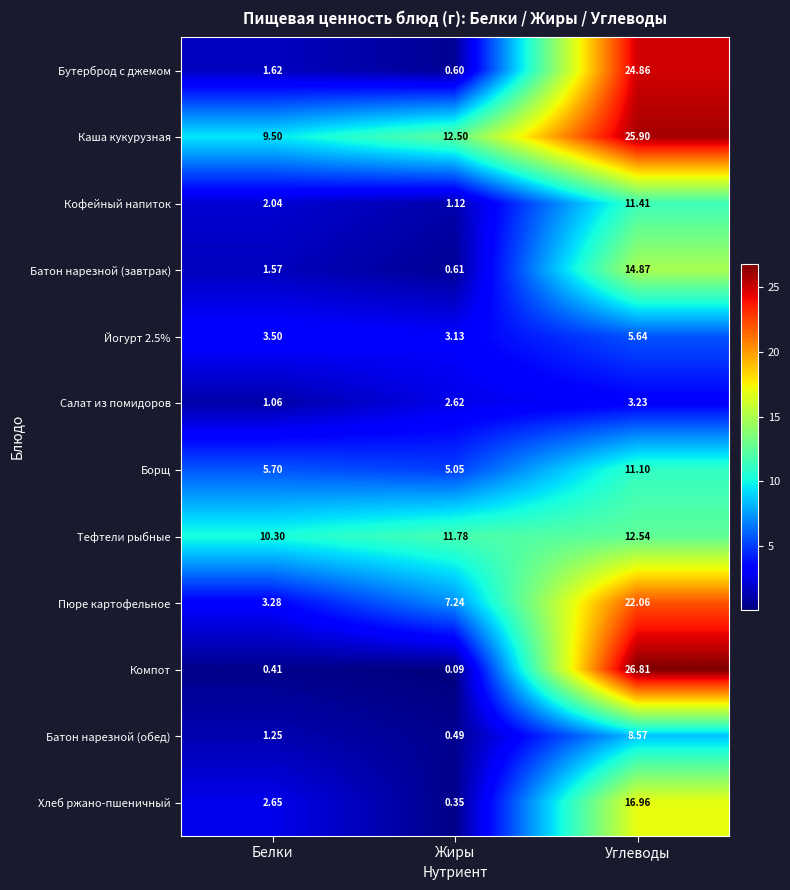

Where does the Хлеб ржано-пшеничный series first go above 2?

Белки